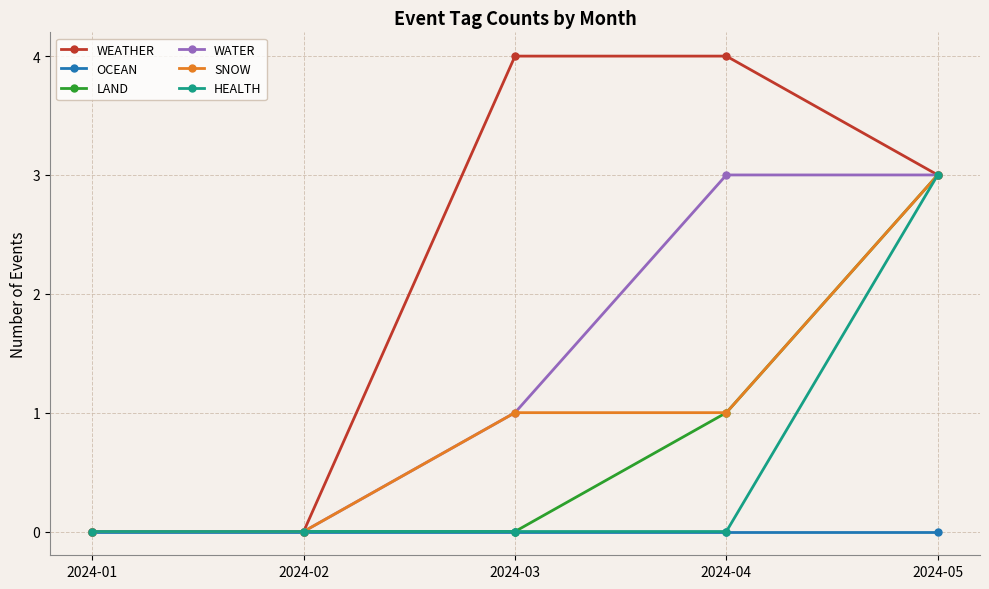

Between 2024-03 and 2024-04, which series saw the biggest shift?

WATER